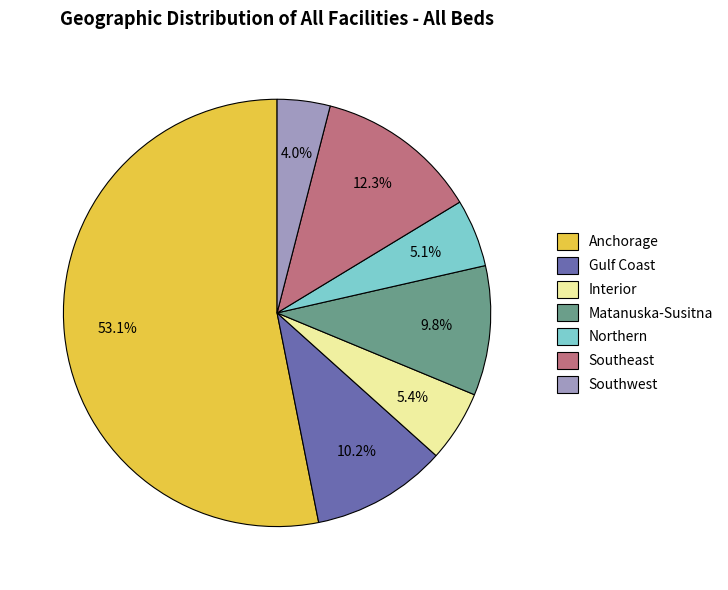

Which category has the biggest portion of the pie?

Anchorage